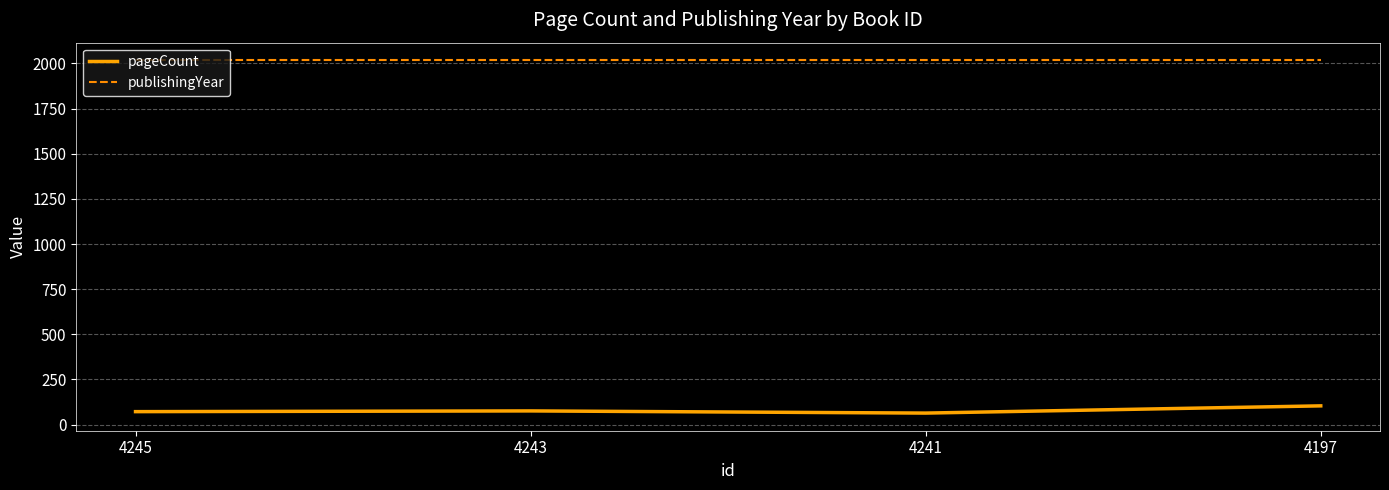

What is the maximum value shown in the chart?

2017